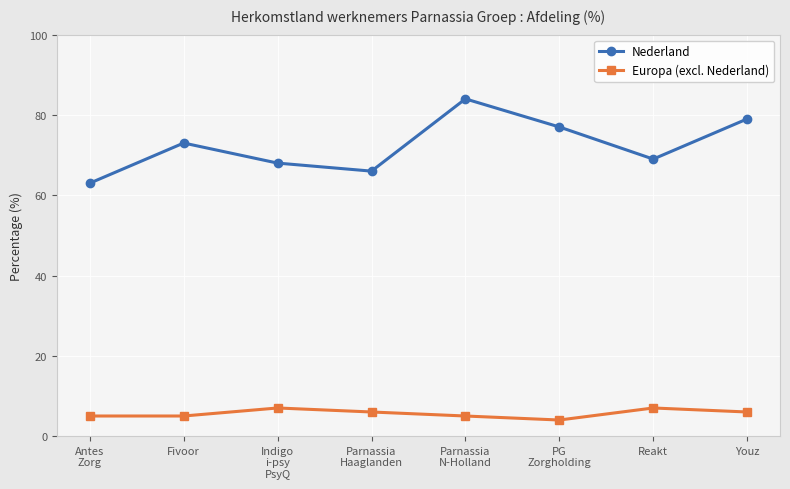

True or false: Nederland and Europa (excl. Nederland) cross at least once.

False